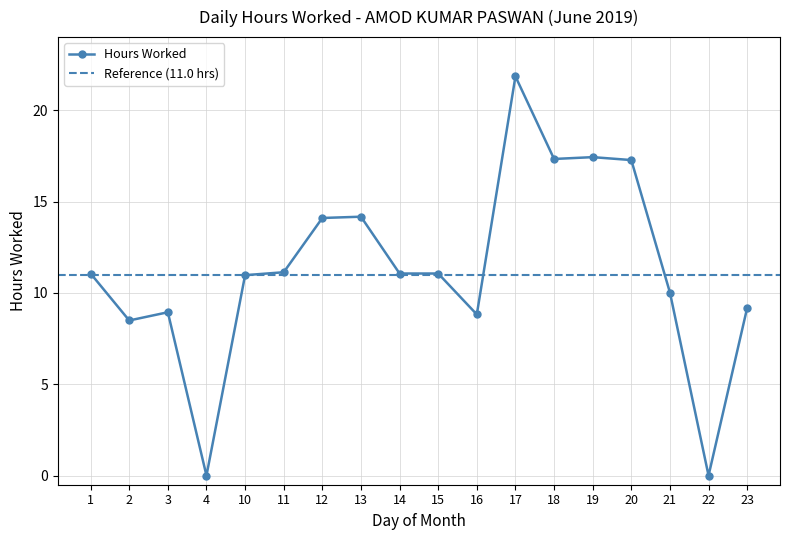

The value at 19 is 17.4. True or false?

True